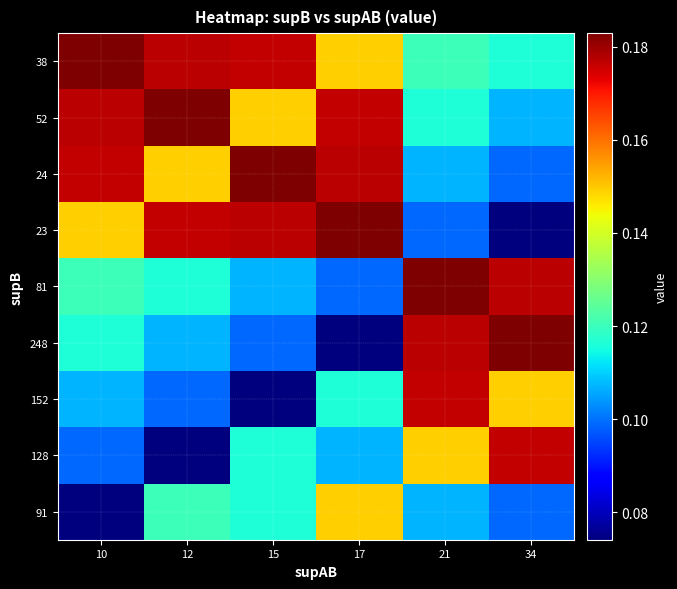

Reading left to right, list all the values displayed in this chart.

38: 10=0.2	12=0.2	15=0.2	17=0.1	21=0.1	34=0.1
52: 10=0.2	12=0.2	15=0.1	17=0.2	21=0.1	34=0.1
24: 10=0.2	12=0.1	15=0.2	17=0.2	21=0.1	34=0.1
23: 10=0.1	12=0.2	15=0.2	17=0.2	21=0.1	34=0.1
81: 10=0.1	12=0.1	15=0.1	17=0.1	21=0.2	34=0.2
248: 10=0.1	12=0.1	15=0.1	17=0.1	21=0.2	34=0.2
152: 10=0.1	12=0.1	15=0.1	17=0.1	21=0.2	34=0.1
128: 10=0.1	12=0.1	15=0.1	17=0.1	21=0.1	34=0.2
91: 10=0.1	12=0.1	15=0.1	17=0.1	21=0.1	34=0.1